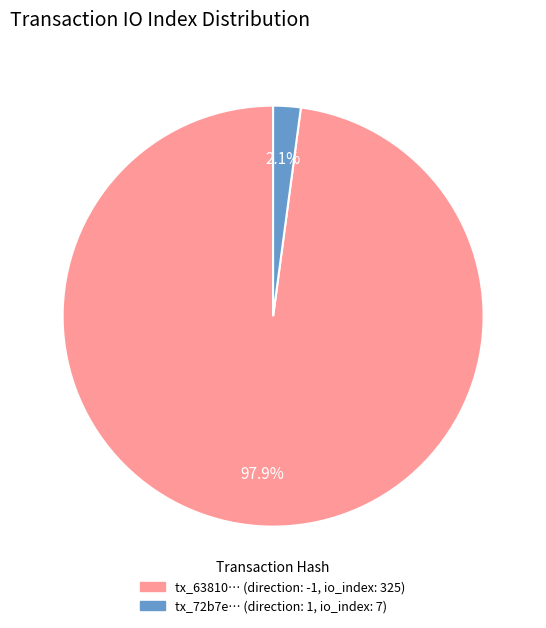

How many slices are in this pie chart?

2